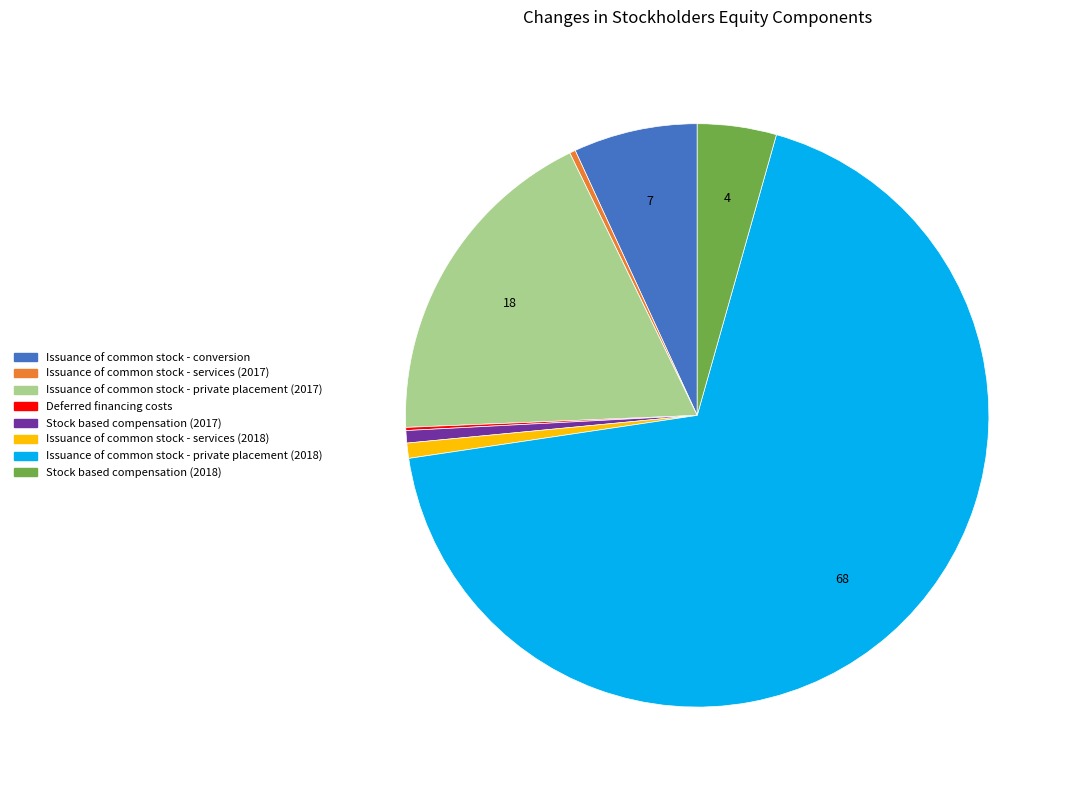

Which slice is the largest?

Issuance of common stock - private placement (2018)